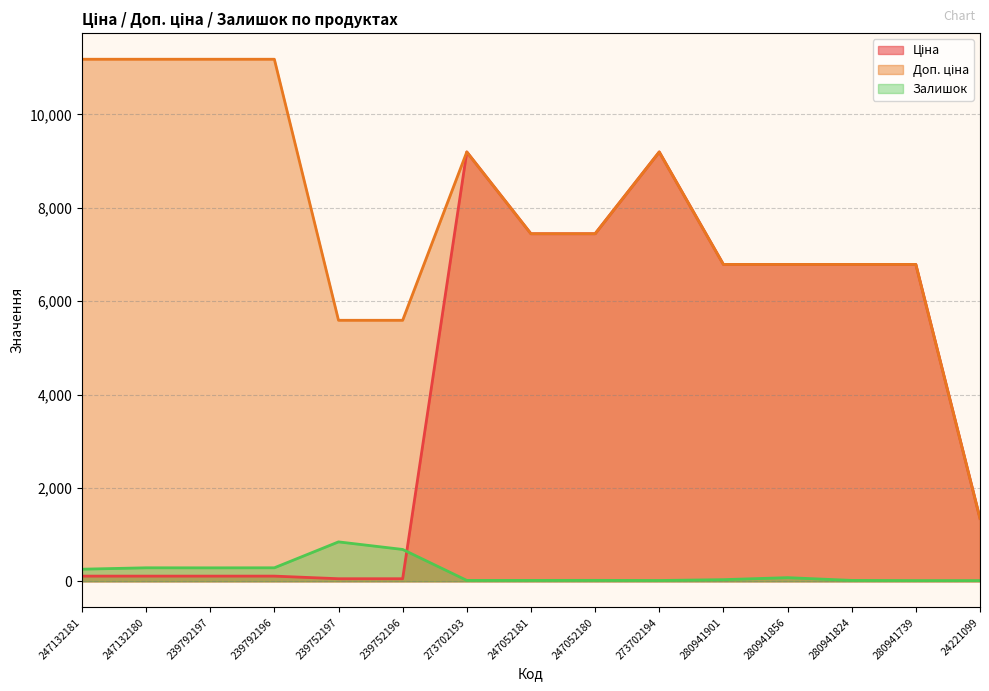

What is the greatest value displayed?

11182.0